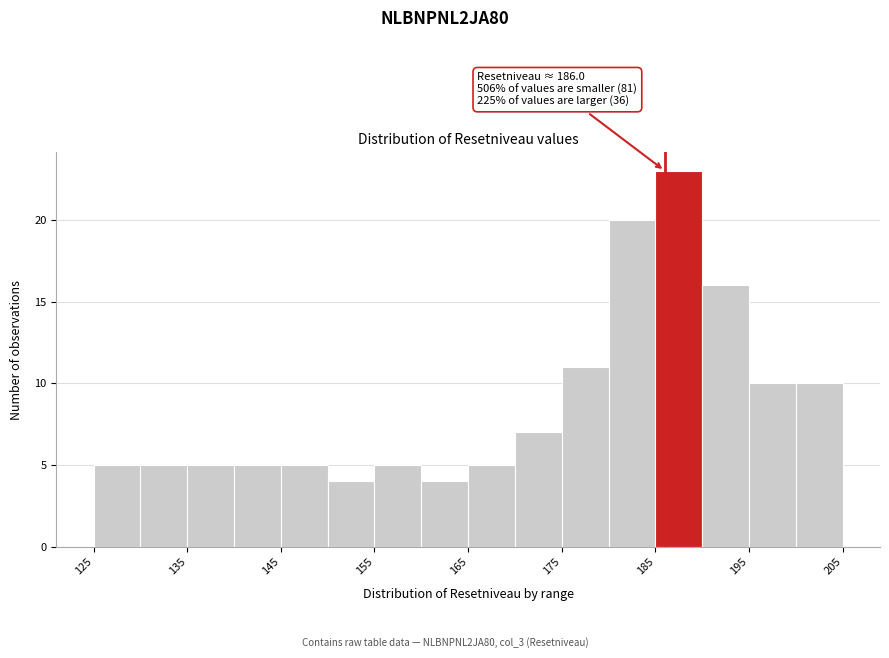

Which range on the x-axis has the tallest bar?

185 to 190